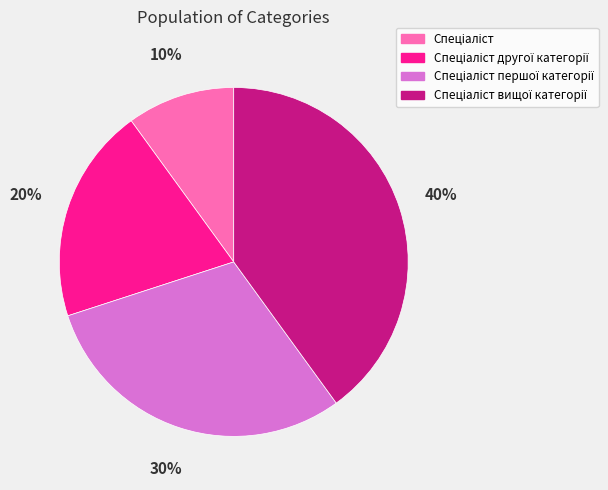

Is there any slice that represents more than half of the pie?

No